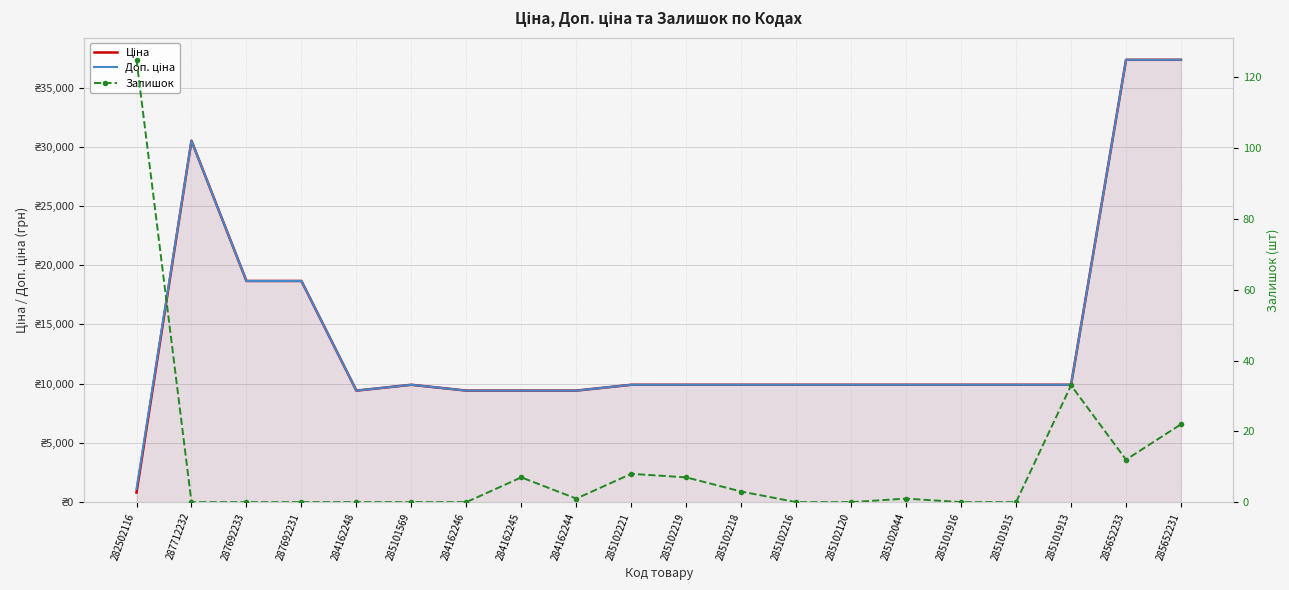

How many positive values does the Залишок series have?

10